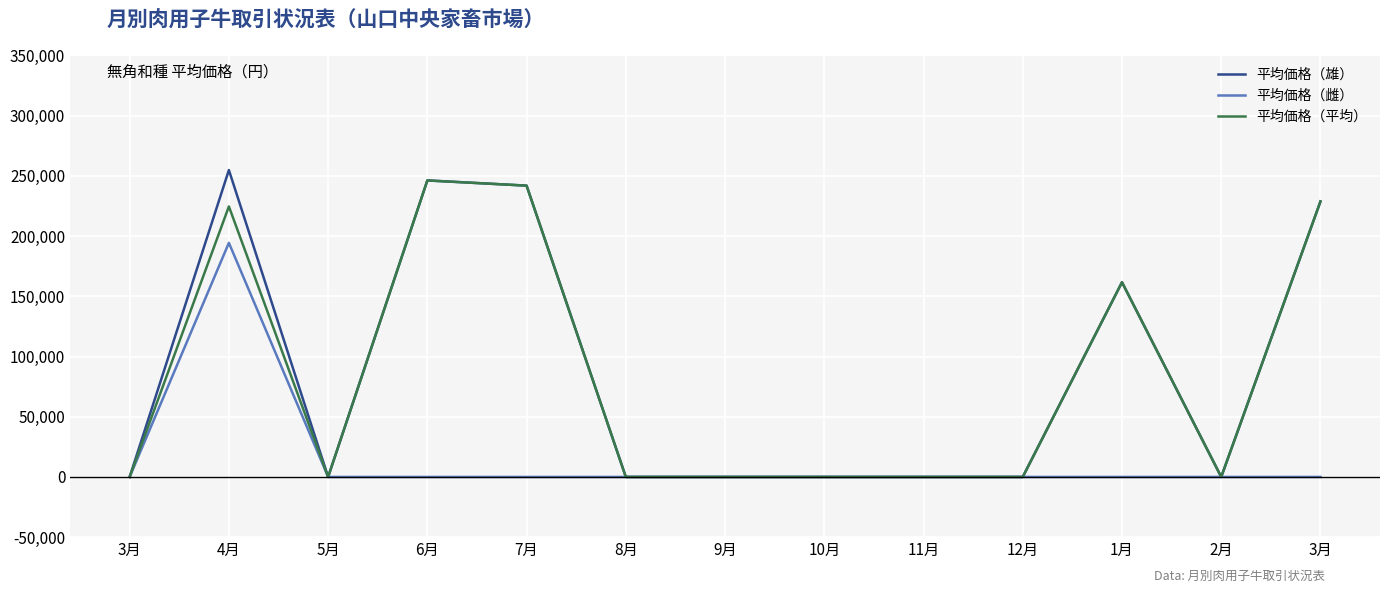

At 1月, list the series in order from smallest to largest.

平均価格（雌）, 平均価格（雄）, 平均価格（平均）